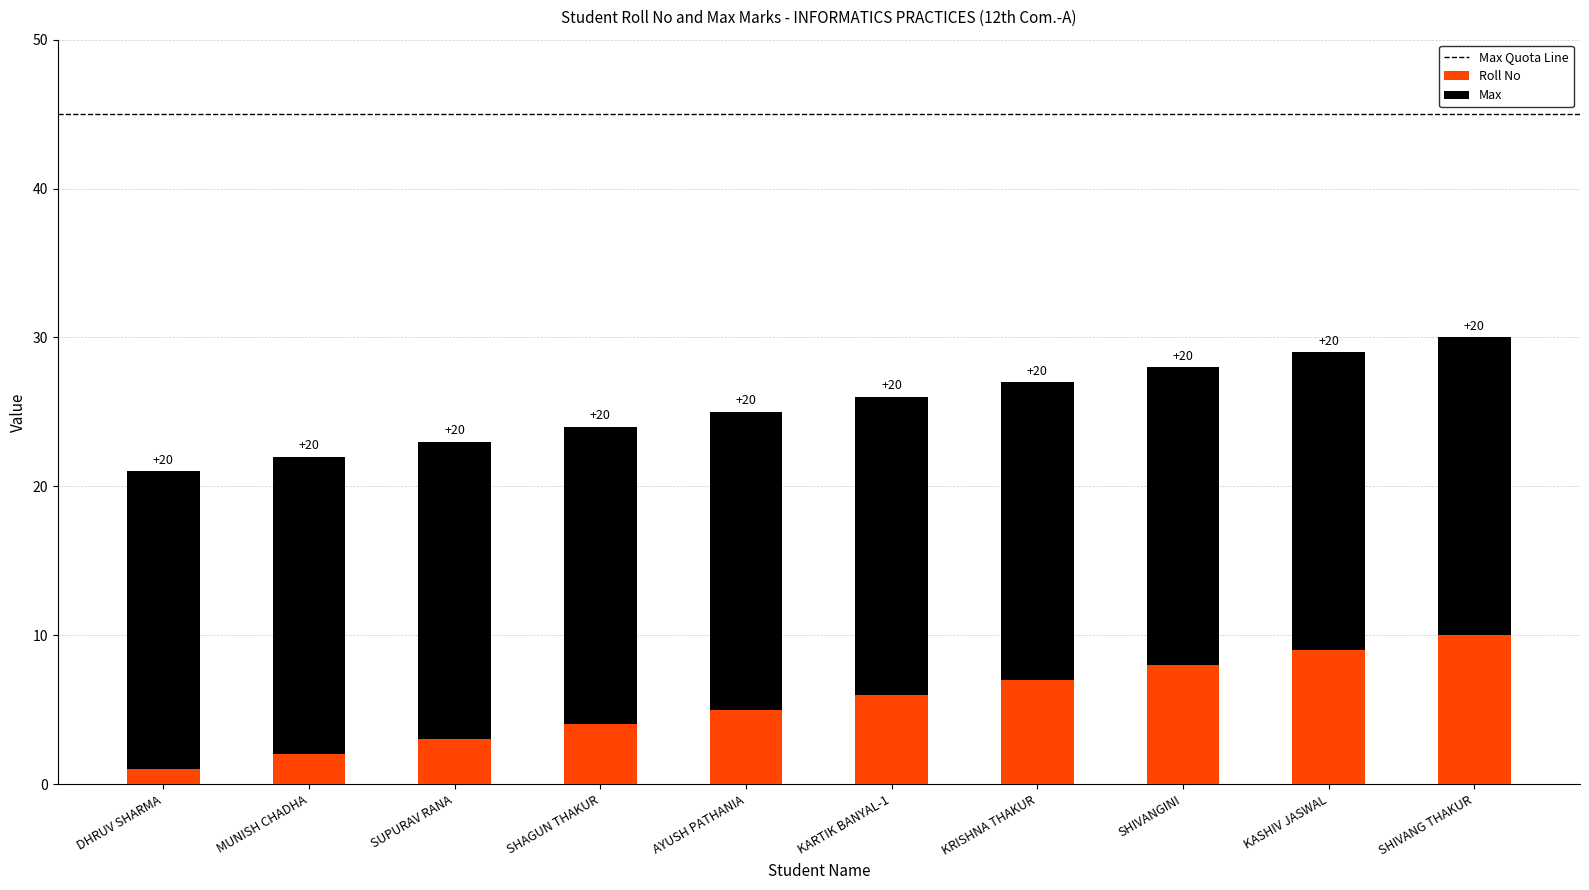

How many data points does each series have?

10